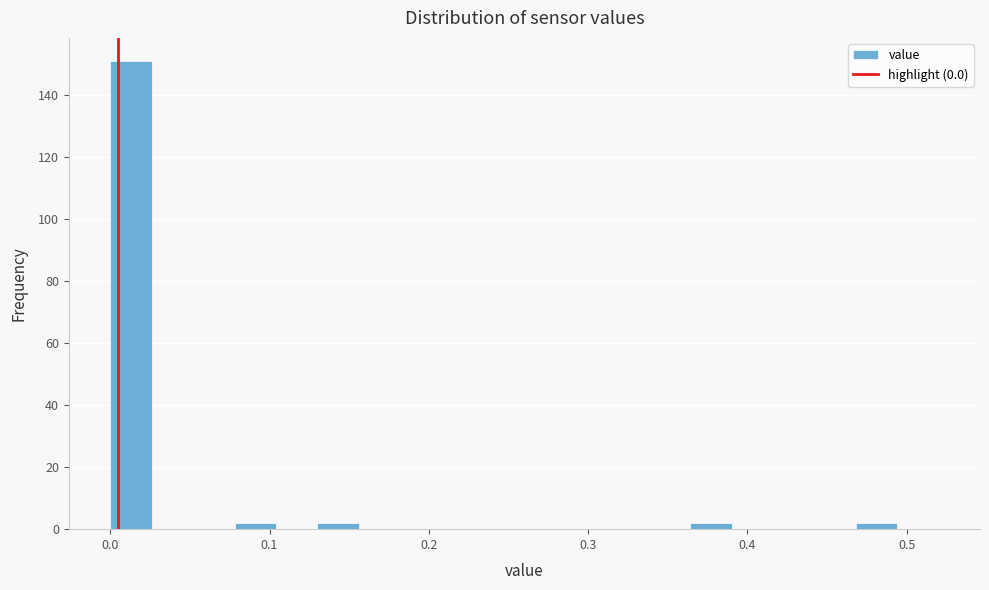

Read against the x-axis, roughly where is the centre of the tallest bar?

0.01